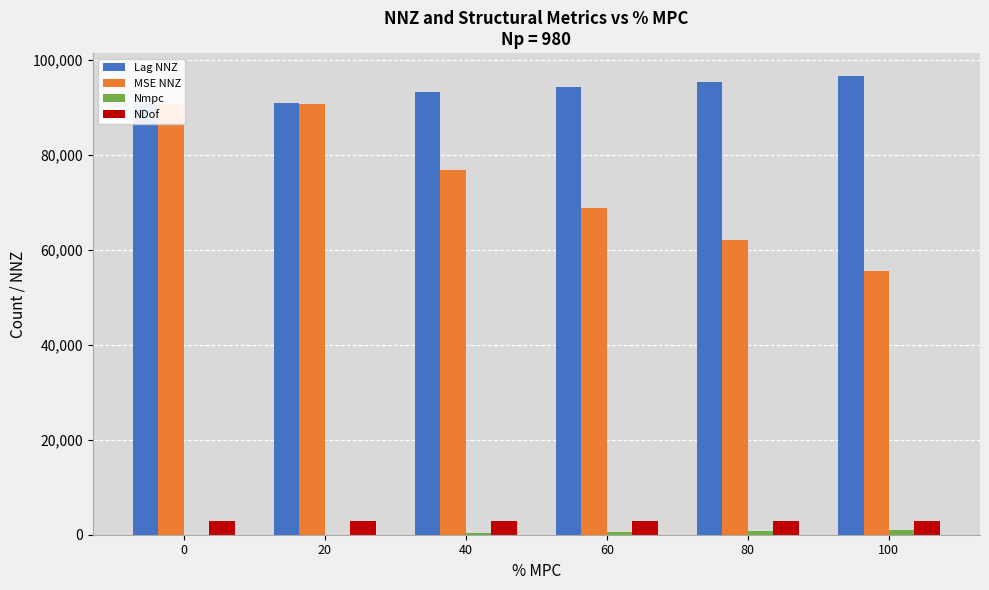

Which label corresponds to the largest value in the chart?

100